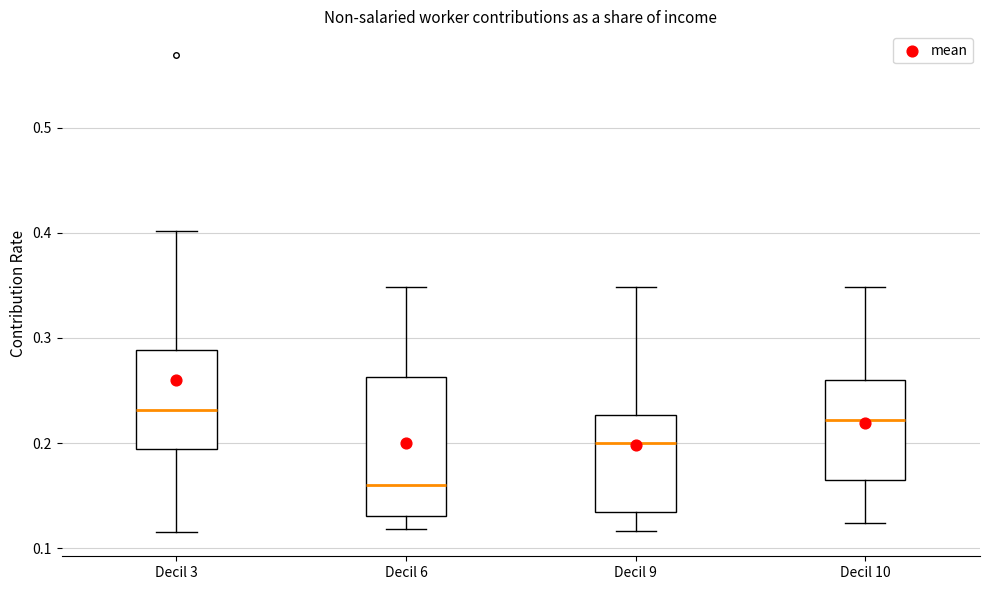

Where does the upper whisker of the box for Decil 6 end on the y-axis? The values are not printed on the chart, so give them approximately, as read against the axis.

0.35